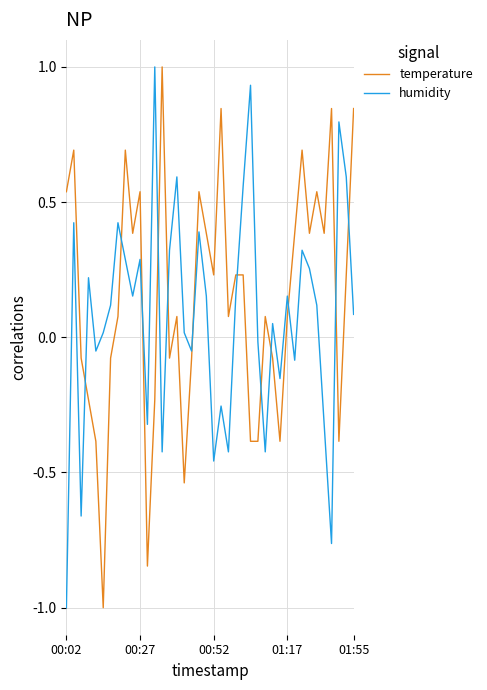

Which series ends up on top after the final intersection of humidity and temperature?

temperature